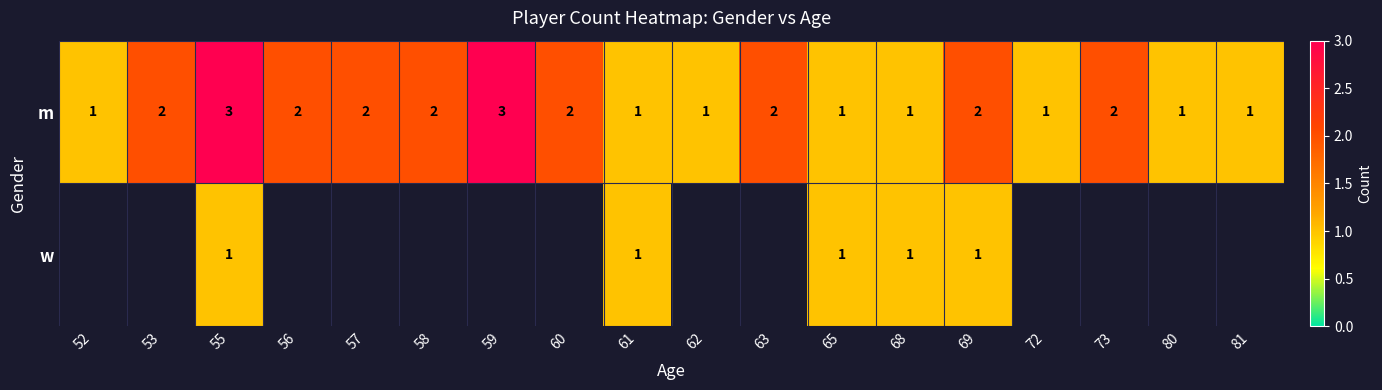

How many series are shown in this chart?

2